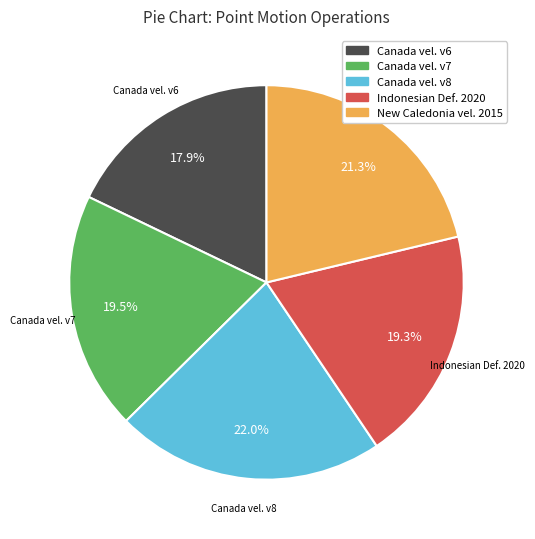

Does any single category account for the majority?

No